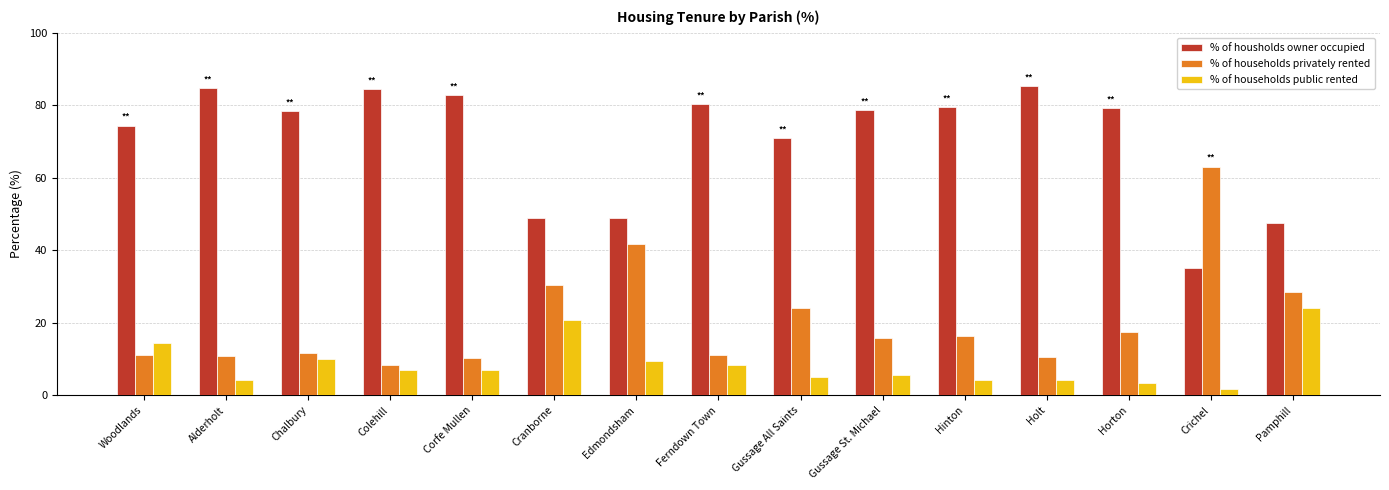

What is the average value of the % of households privately rented series?

20.7